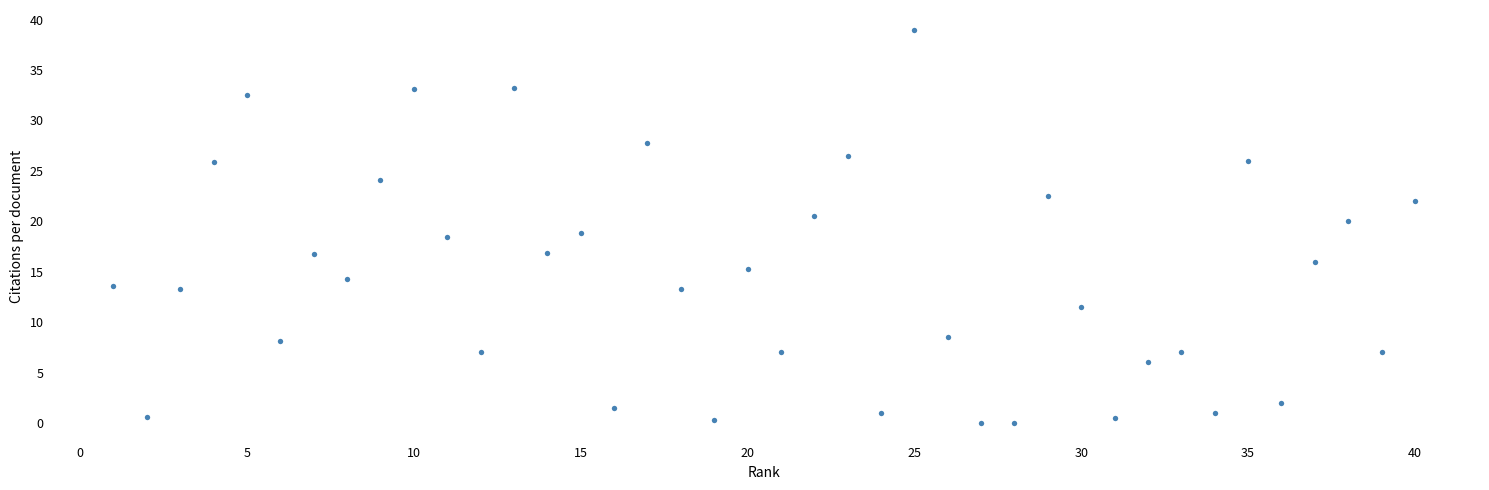

What is the range of X values (max minus min)?

39.0